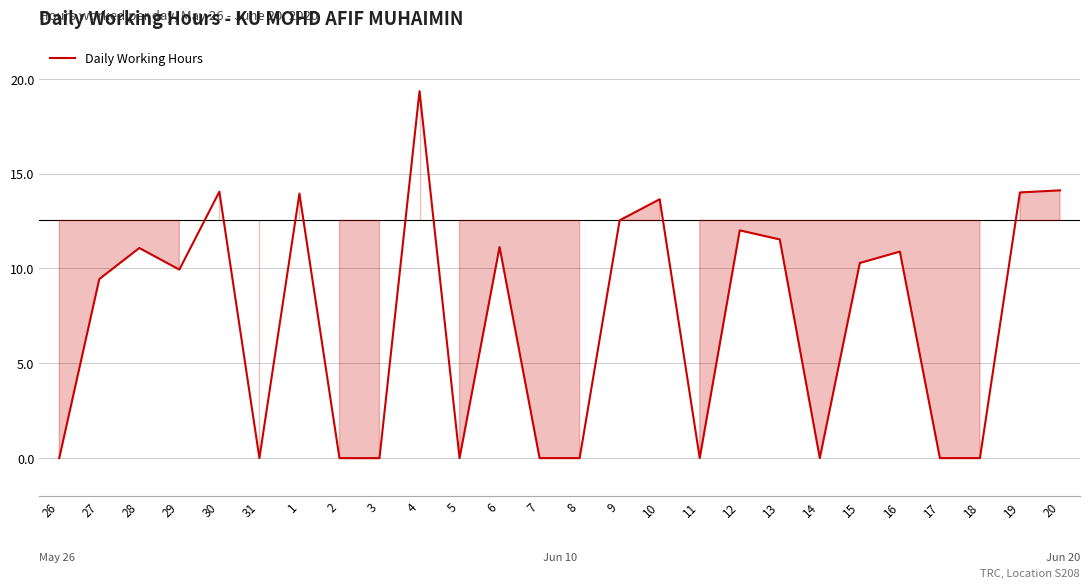

Approximately how many times larger is the value at 6 compared to 30?

0.8